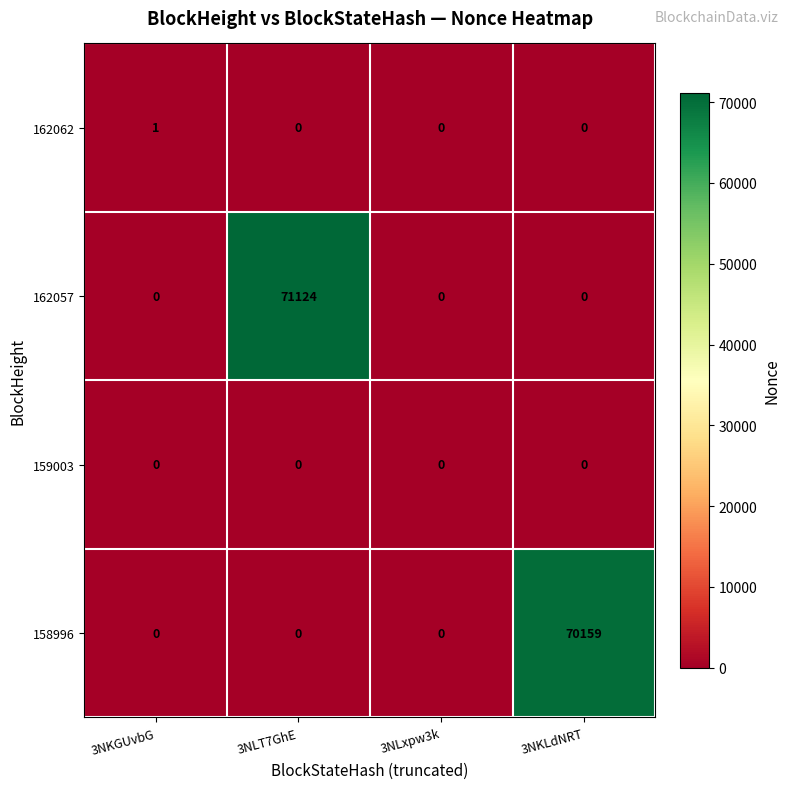

Rank the series by their maximum value, from lowest to highest.

159003, 162062, 158996, 162057